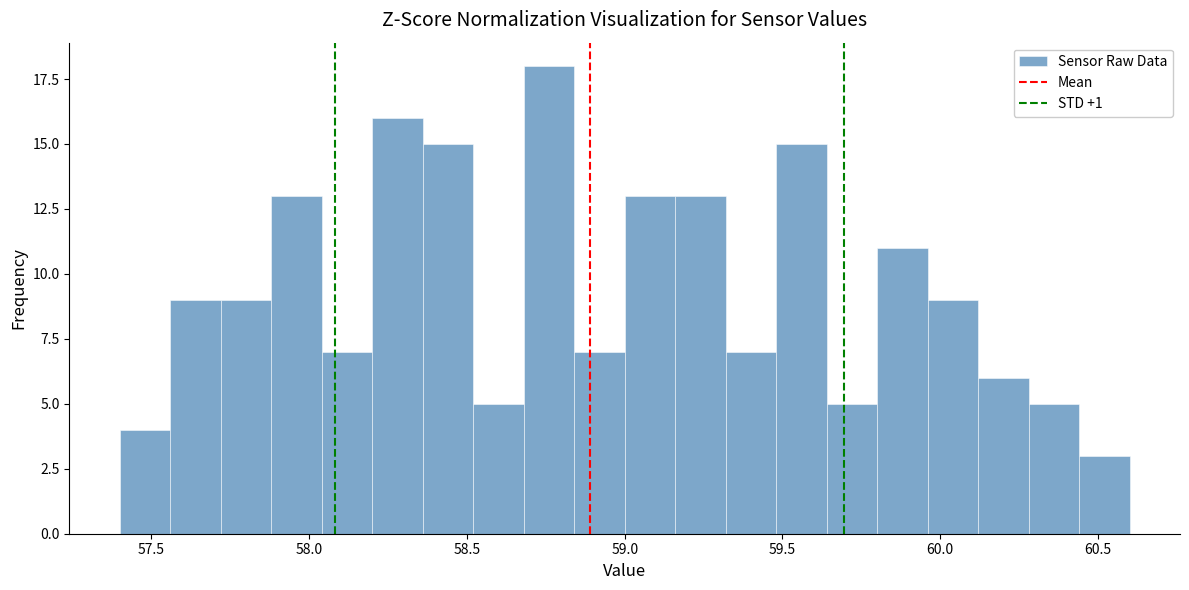

Around what value on the x-axis is the tallest bar? Give the approximate position of its centre, as read against the axis.

58.75